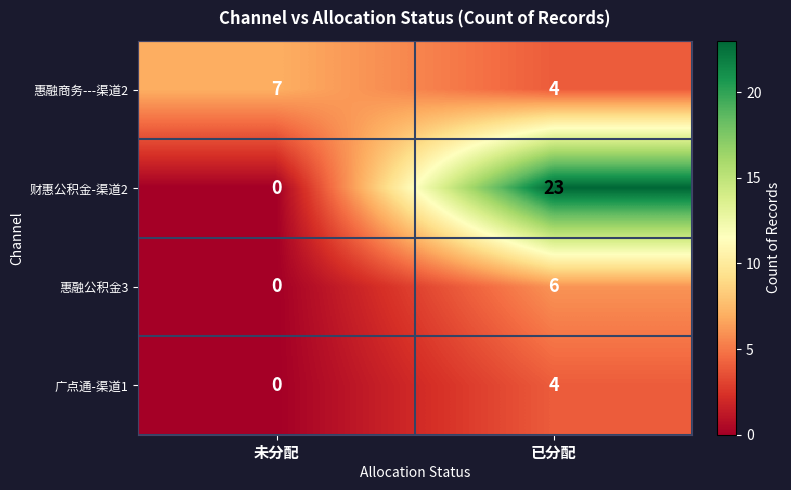

What is the sum of all 惠融公积金3 values?

6